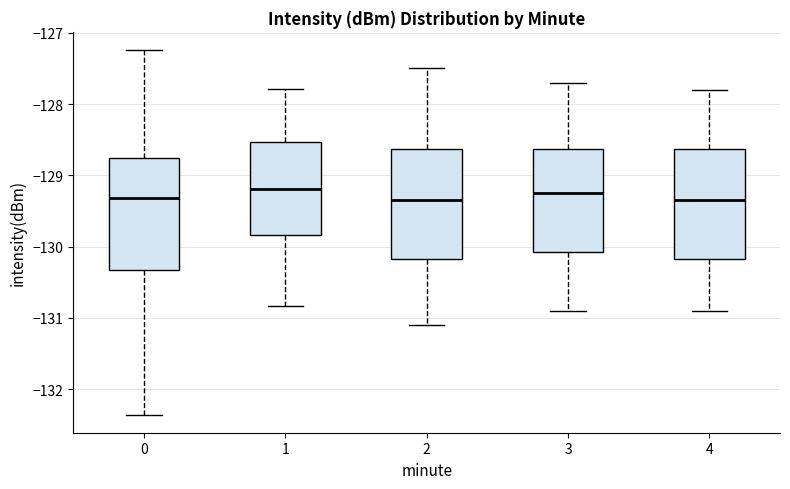

Reading left to right, transcribe this box plot: for each box, give where its median line is, the range the box spans, and where its two whiskers end, as read against the y-axis. The values are not printed on the chart, so give them approximately, as read against the axis.

0: median -129.3, box -130.3 to -128.8, whiskers -132.4 to -127.2
1: median -129.2, box -129.8 to -128.5, whiskers -130.8 to -127.8
2: median -129.3, box -130.2 to -128.6, whiskers -131.1 to -127.5
3: median -129.2, box -130.1 to -128.6, whiskers -130.9 to -127.7
4: median -129.3, box -130.2 to -128.6, whiskers -130.9 to -127.8